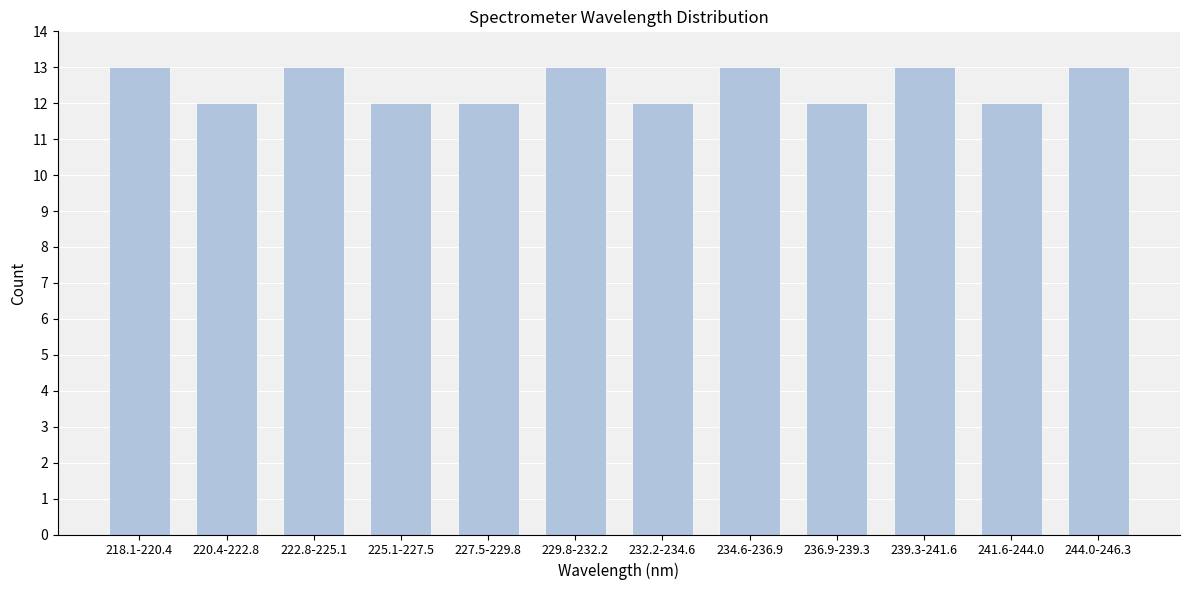

Reading right to left, extract all data points from this chart.

13	12	13	12	13	12	13	12	12	13	12	13